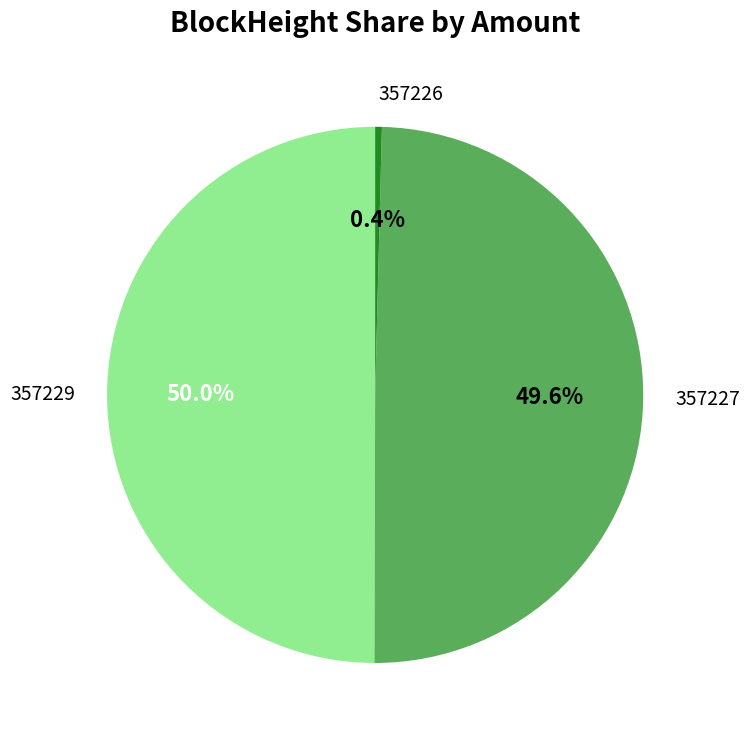

To the nearest percent, what is the combined percentage of 357227 and 357229?

100%